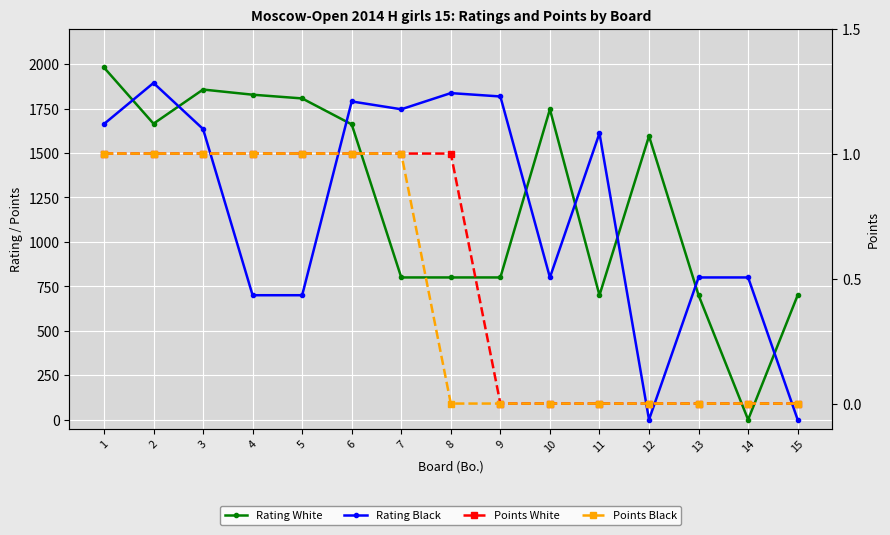

True or false: Rating Black has more than 0 points higher than both neighbors.

True